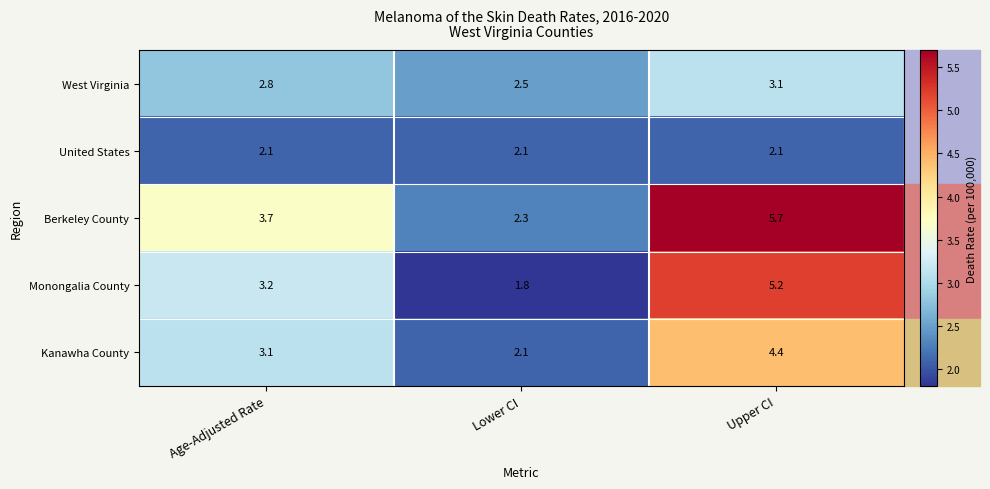

True or false: West Virginia has a value of 1.4 at Lower CI.

False